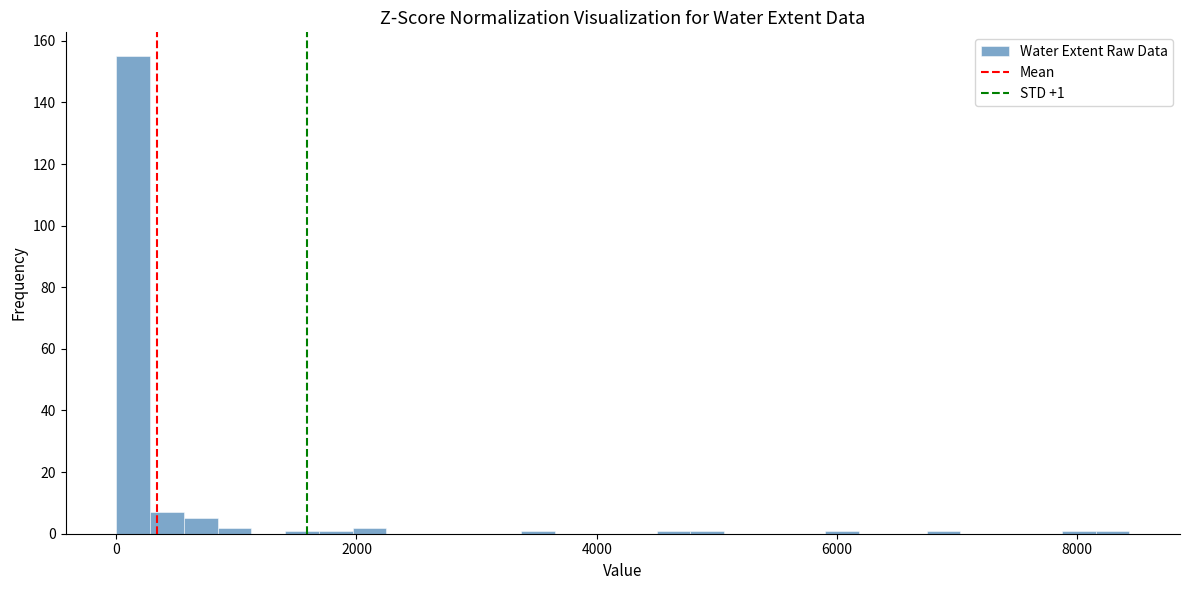

Around what value on the x-axis is the tallest bar? Give the approximate position of its centre, as read against the axis.

200